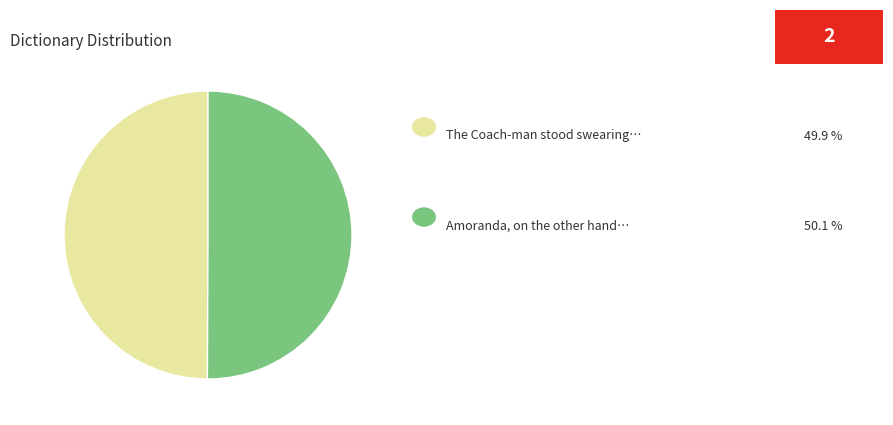

Which slice is the largest?

Amoranda on the other hand (id: 18999)